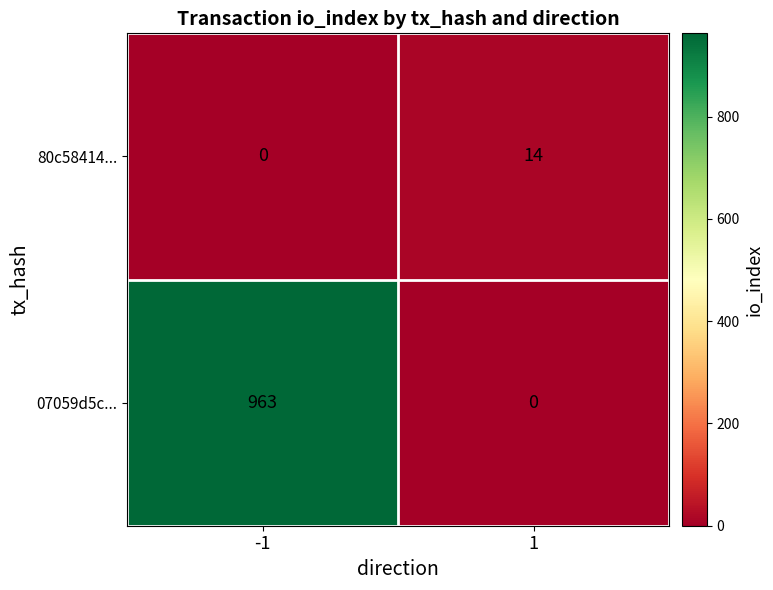

What is the total value across all series at 1?

14